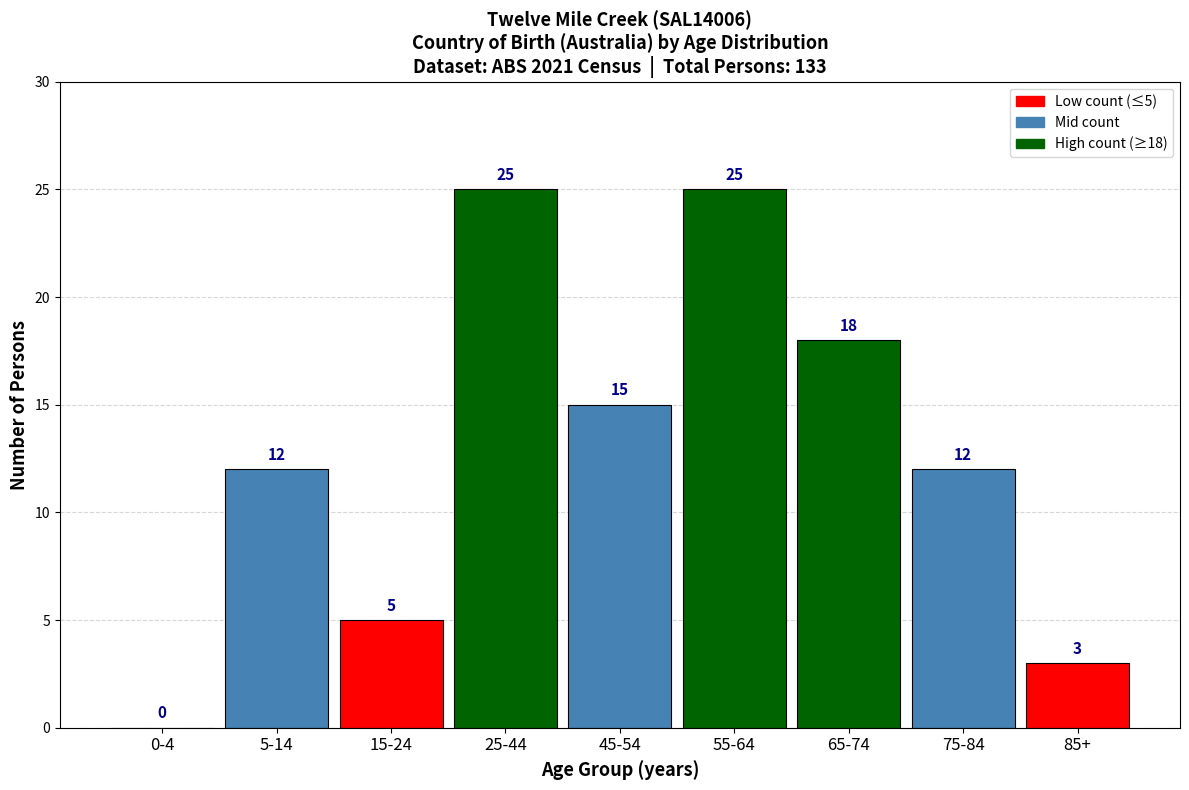

Reading left to right, extract all data points from this chart.

0-4=0	5-14=12	15-24=5	25-44=25	45-54=15	55-64=25	65-74=18	75-84=12	85+=3